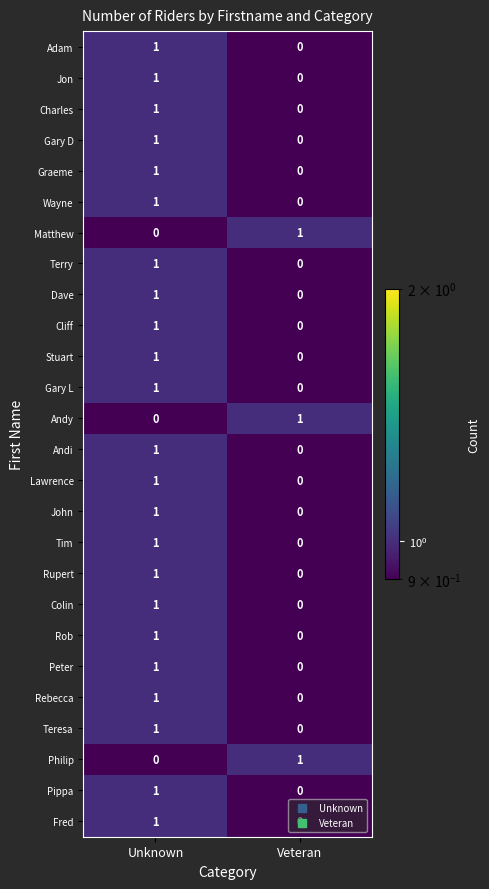

The value of Teresa at Veteran is 0. True or false?

True